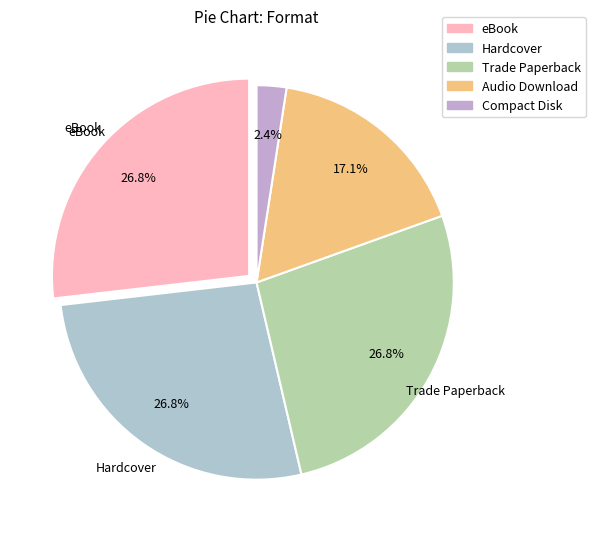

How many slices are in this pie chart?

5